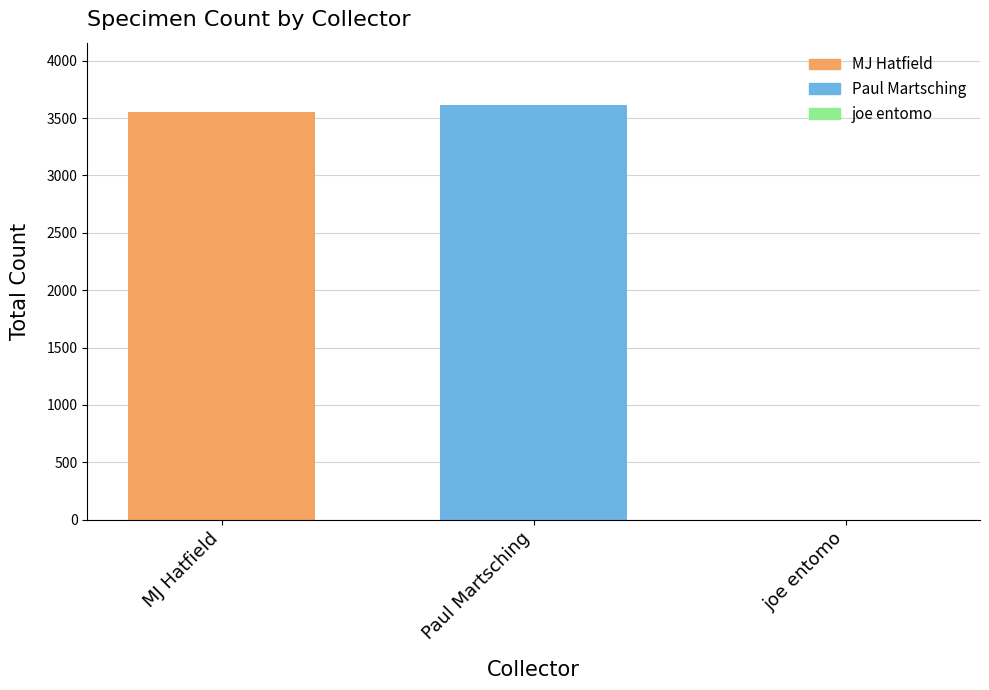

Is it true that MJ Hatfield equals 5869 at Paul Martsching?

False